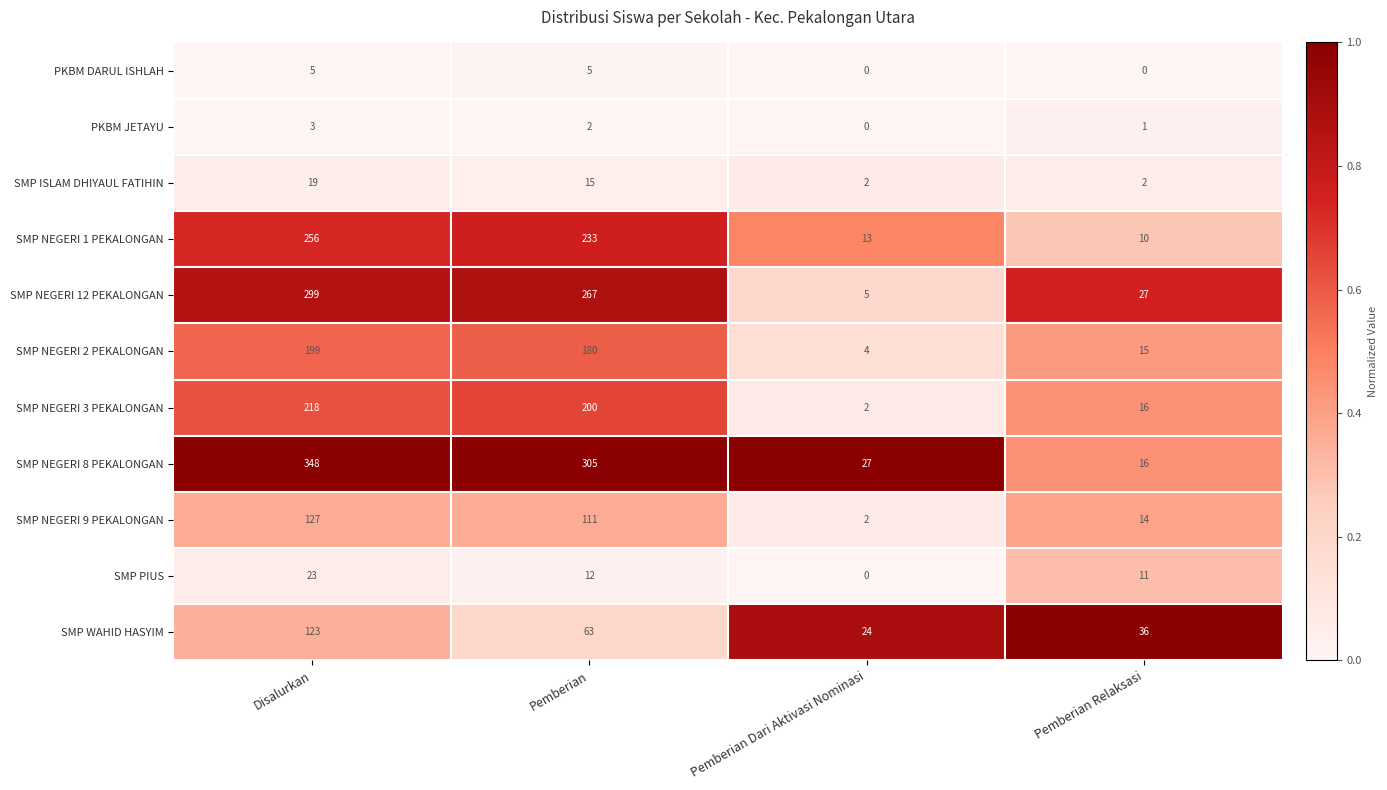

At Disalurkan, list the series in order from smallest to largest.

PKBM JETAYU, PKBM DARUL ISHLAH, SMP ISLAM DHIYAUL FATIHIN, SMP PIUS, SMP WAHID HASYIM, SMP NEGERI 9 PEKALONGAN, SMP NEGERI 2 PEKALONGAN, SMP NEGERI 3 PEKALONGAN, SMP NEGERI 1 PEKALONGAN, SMP NEGERI 12 PEKALONGAN, SMP NEGERI 8 PEKALONGAN